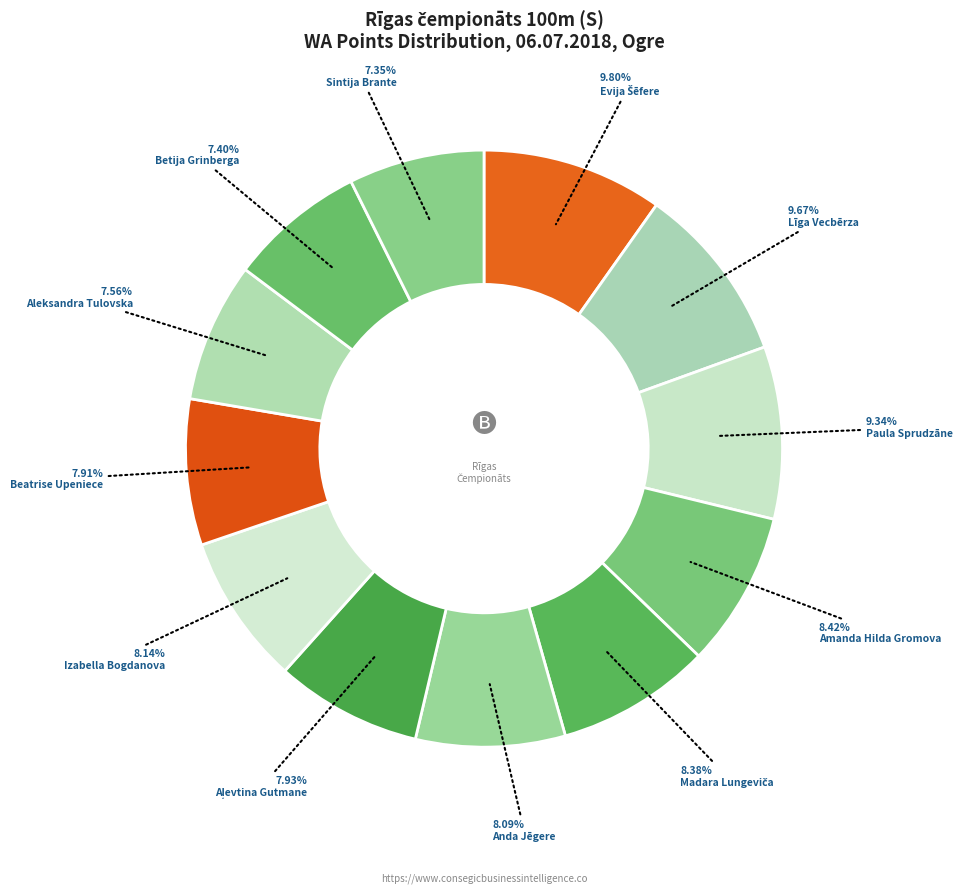

Does Aleksandra Tulovska represent more than half of the total?

No